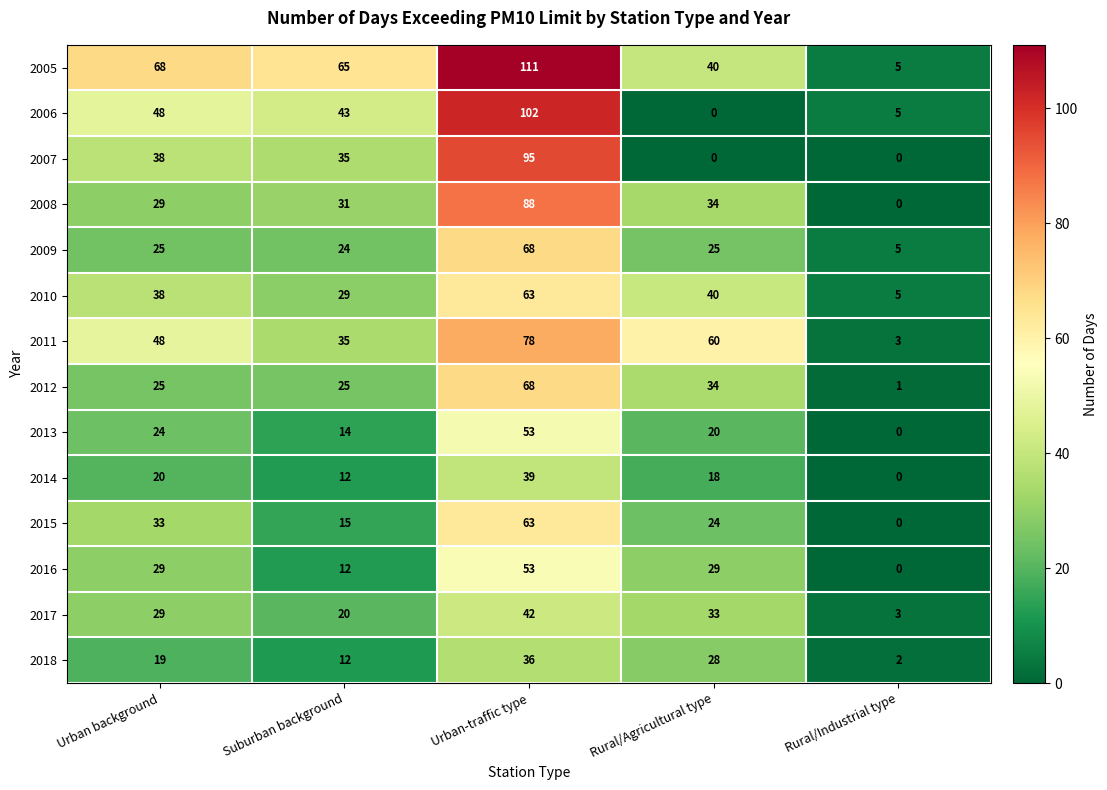

What is the maximum value shown in the chart?

111